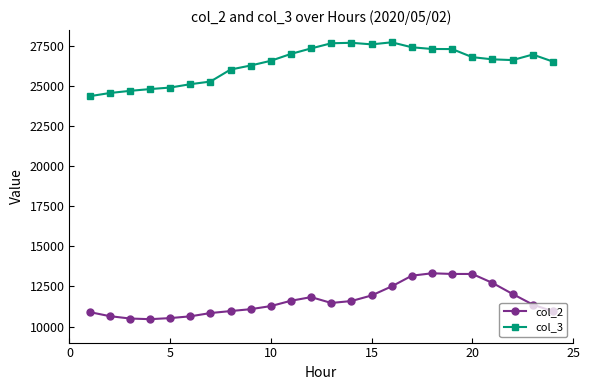

Rank the series by their maximum value, from lowest to highest.

col_2, col_3